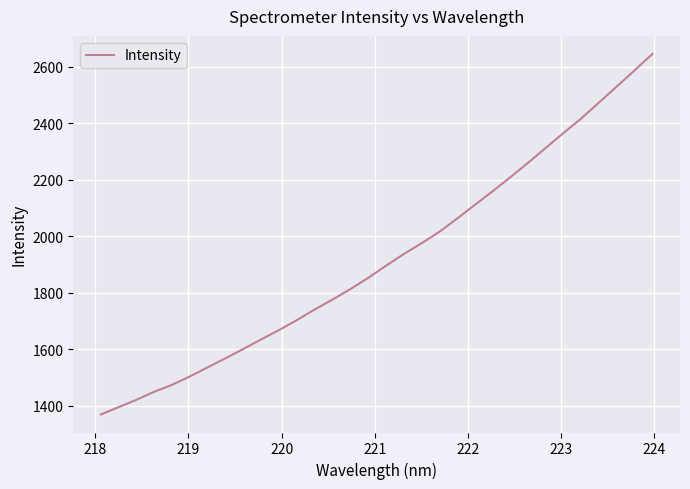

What is the maximum value shown in the chart?

2645.3